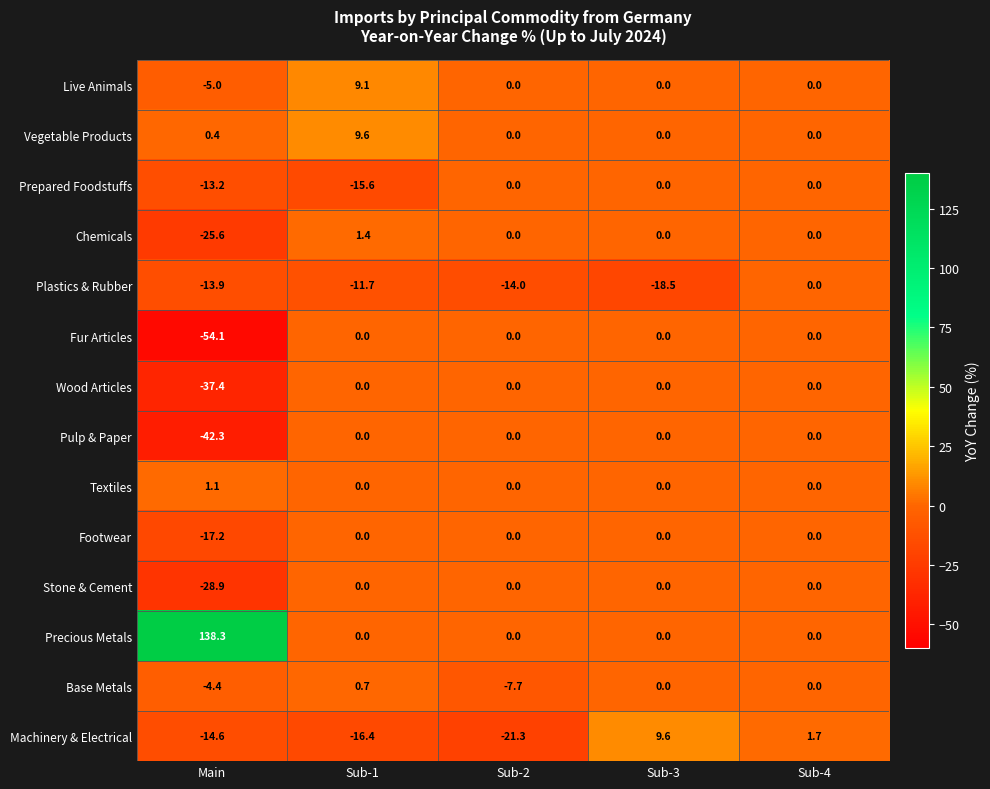

What is the difference between the highest and lowest values at Sub-3?

28.1